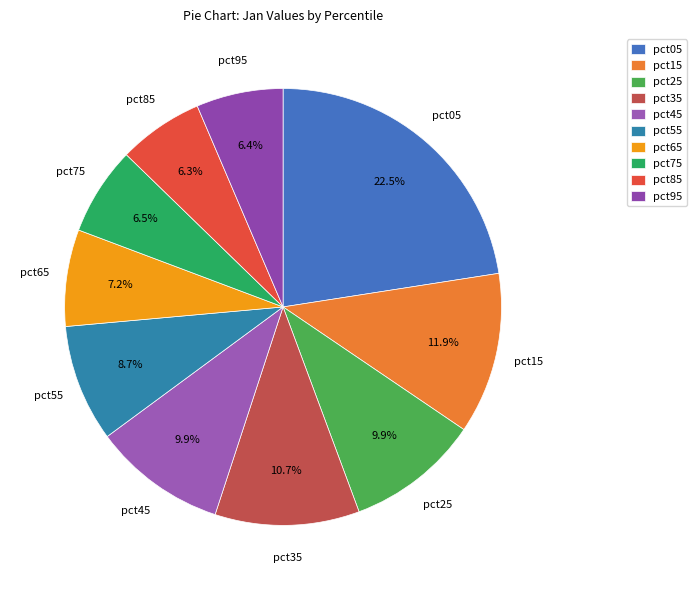

To the nearest percent, what is the combined percentage of pct95 and pct45?

16%